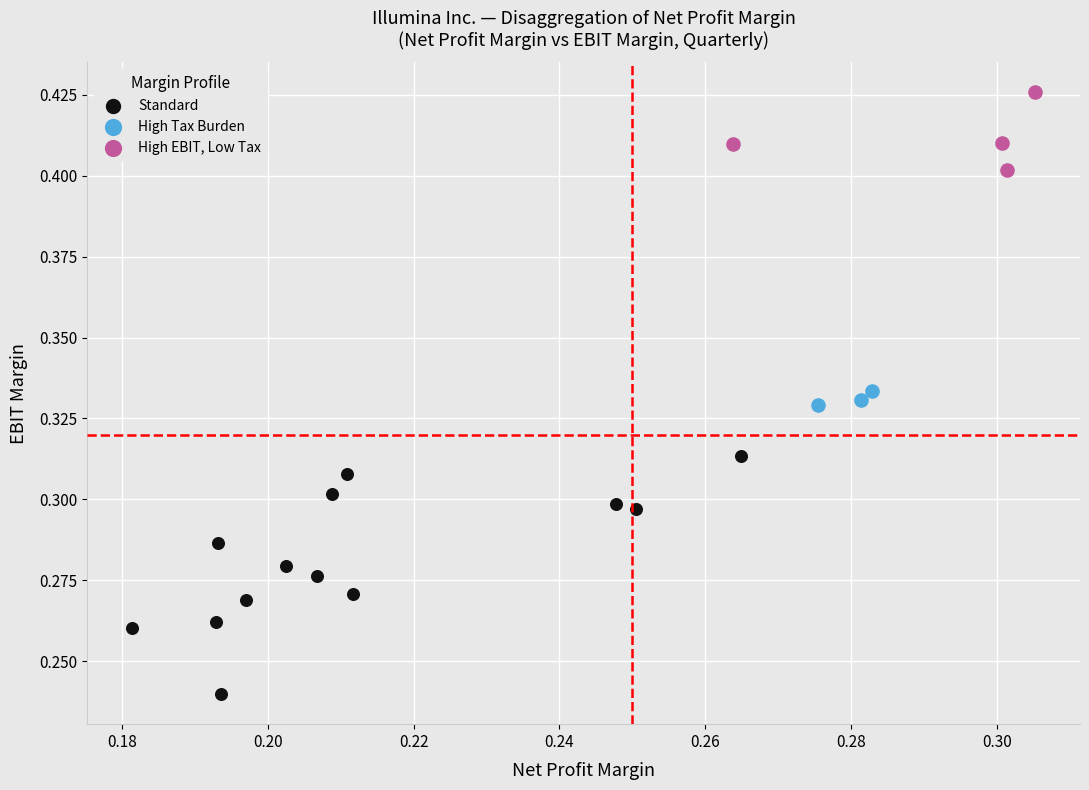

What are all the series names shown in the legend?

Standard, High Tax Burden, High EBIT, Low Tax